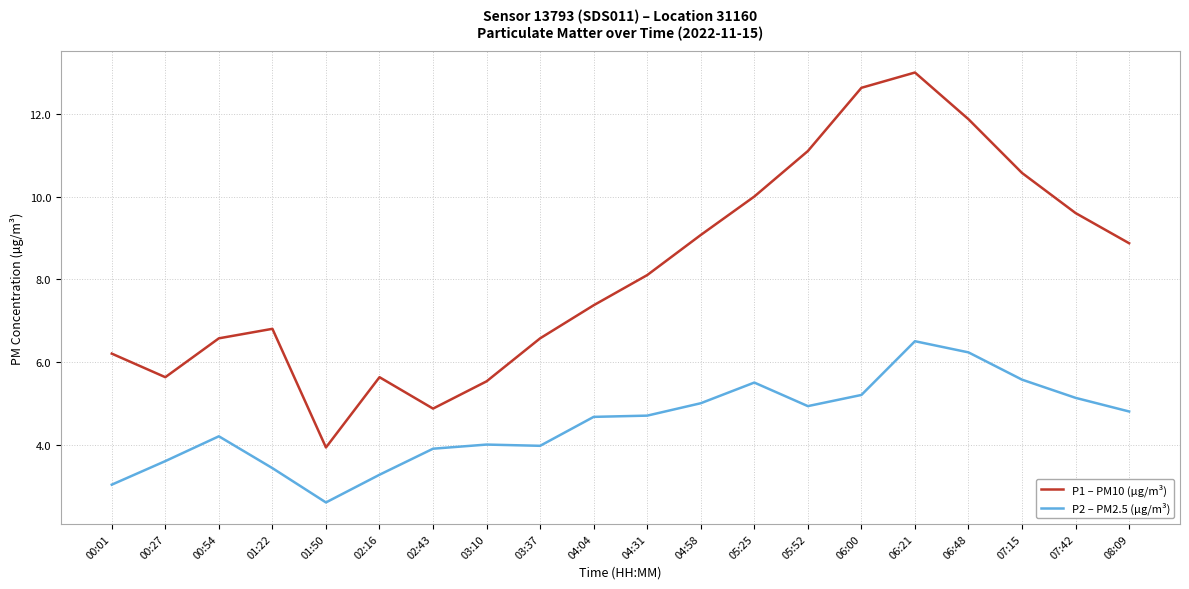

At which category is the sum across all series the highest?

06:21